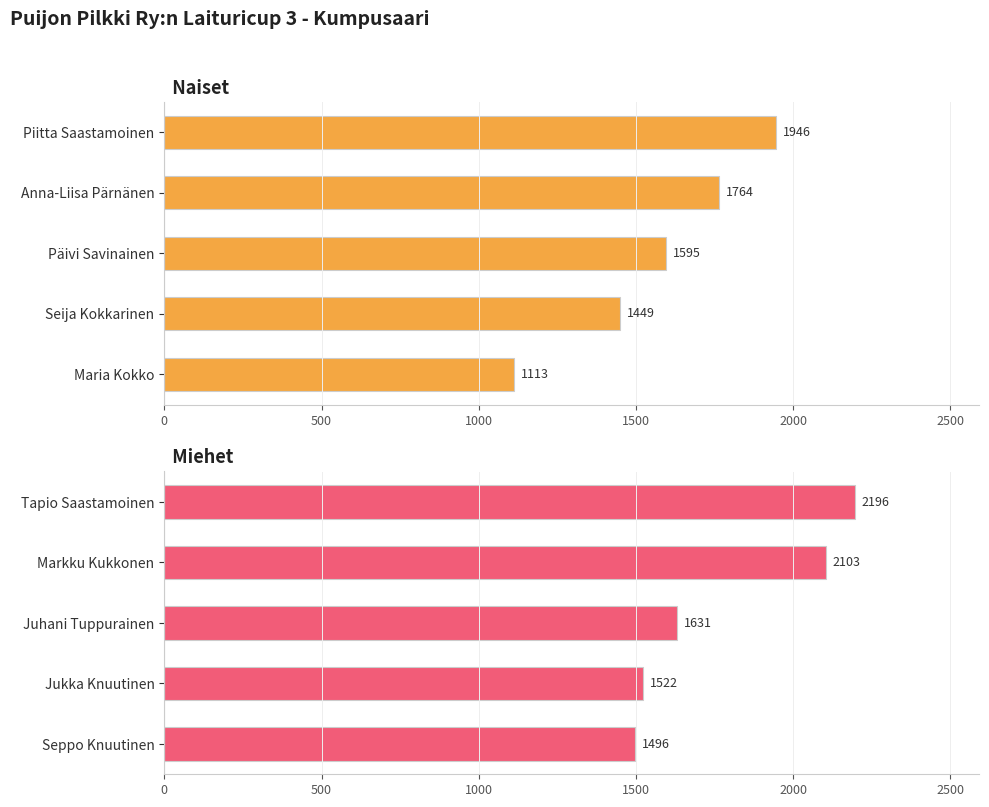

List the series in order of their peak value, highest first.

Miehet, Naiset